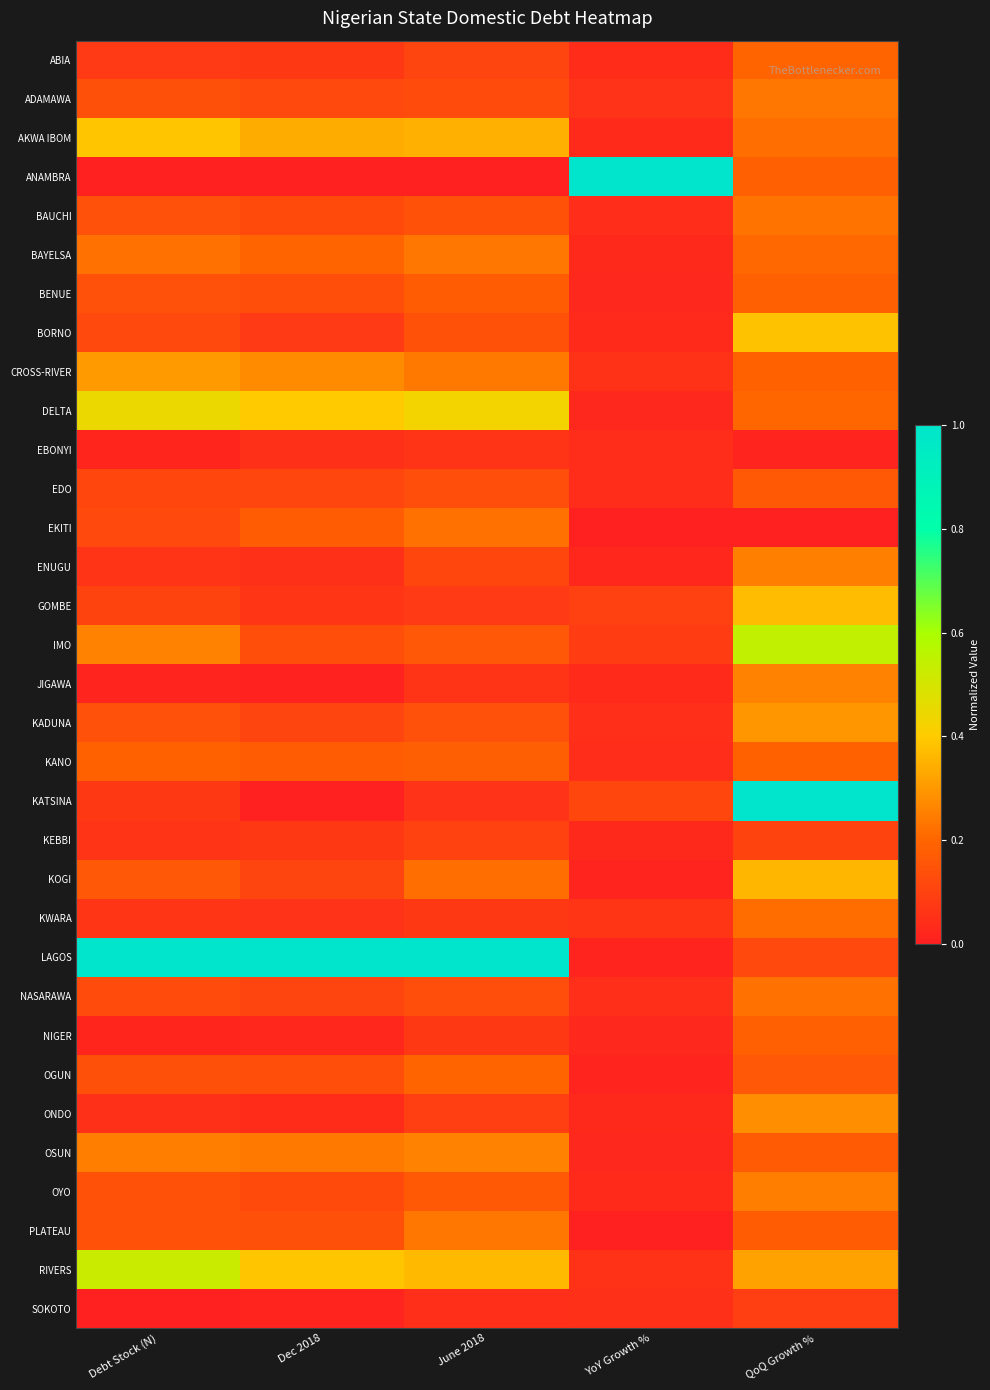

How many data points does each series have?

5